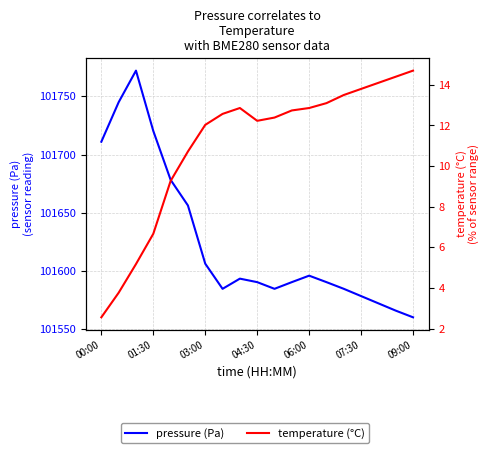

True or false: pressure (Pa) and temperature (°C) intersect in this chart.

False